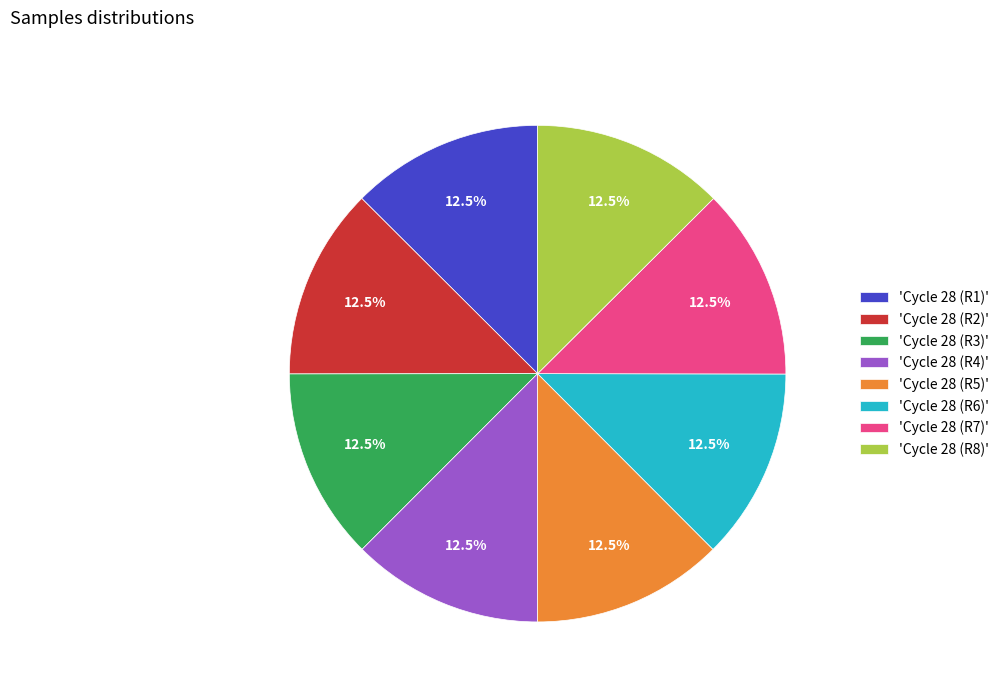

Is there any slice that represents more than half of the pie?

No